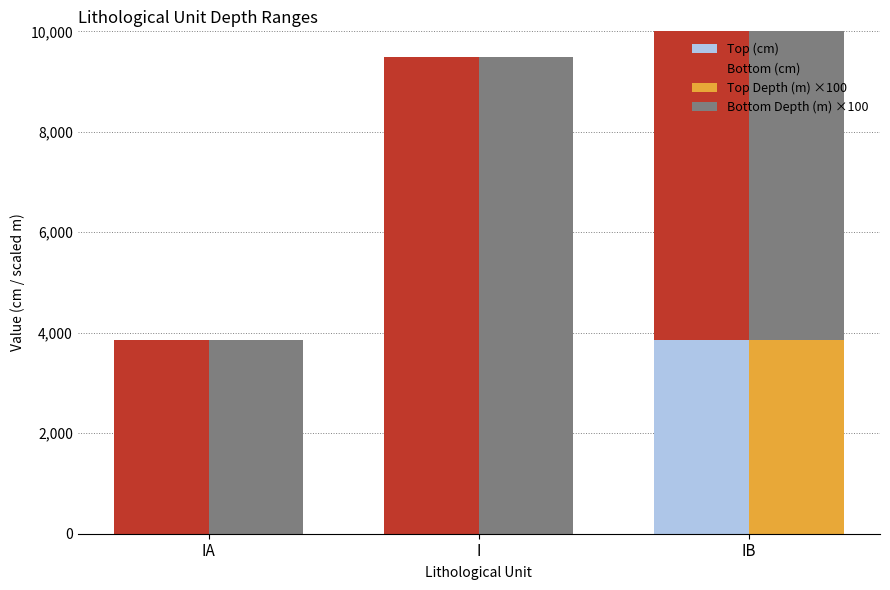

Between I and IB, which is larger?

IB